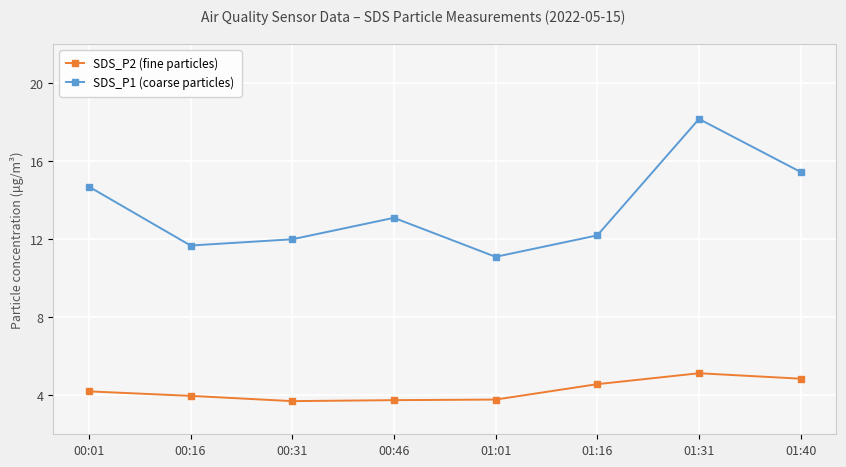

What is the difference between the highest and lowest values at 01:16?

7.6